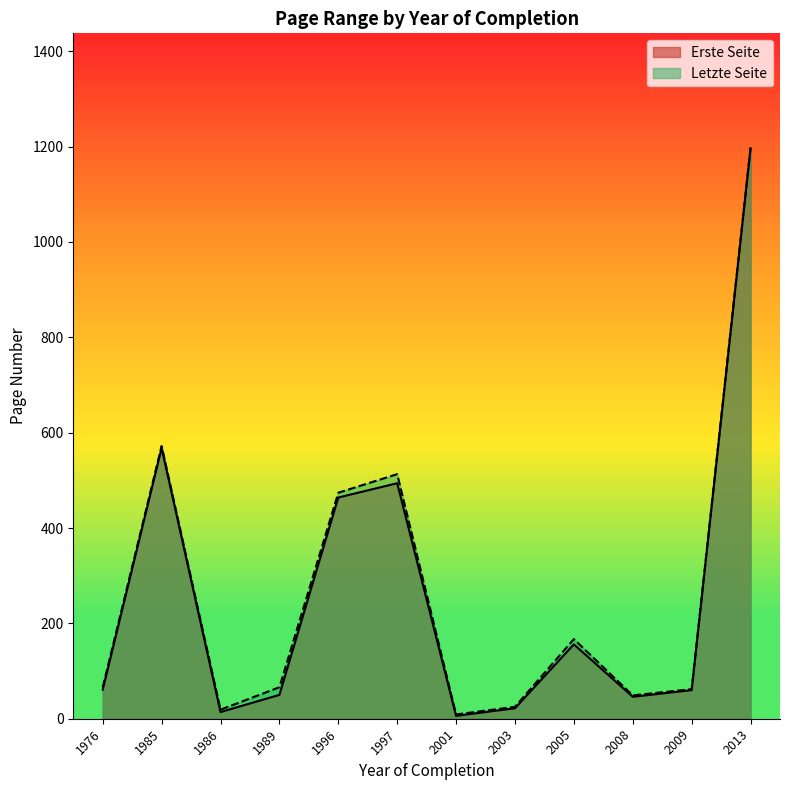

Which label corresponds to the largest value in the chart?

2013